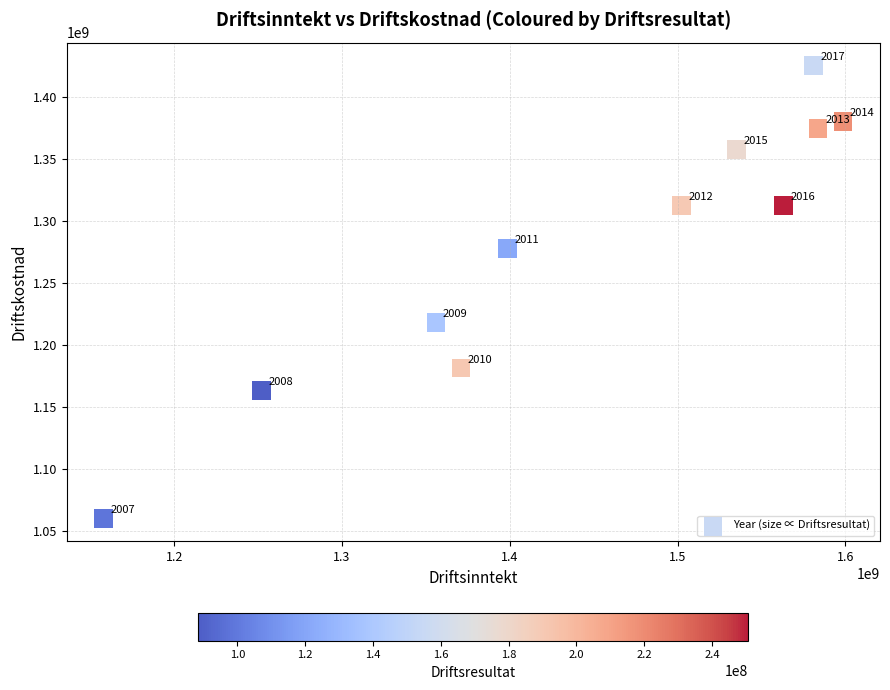

What Y value in the scatter plot is closest to 1242619286?

1218109000